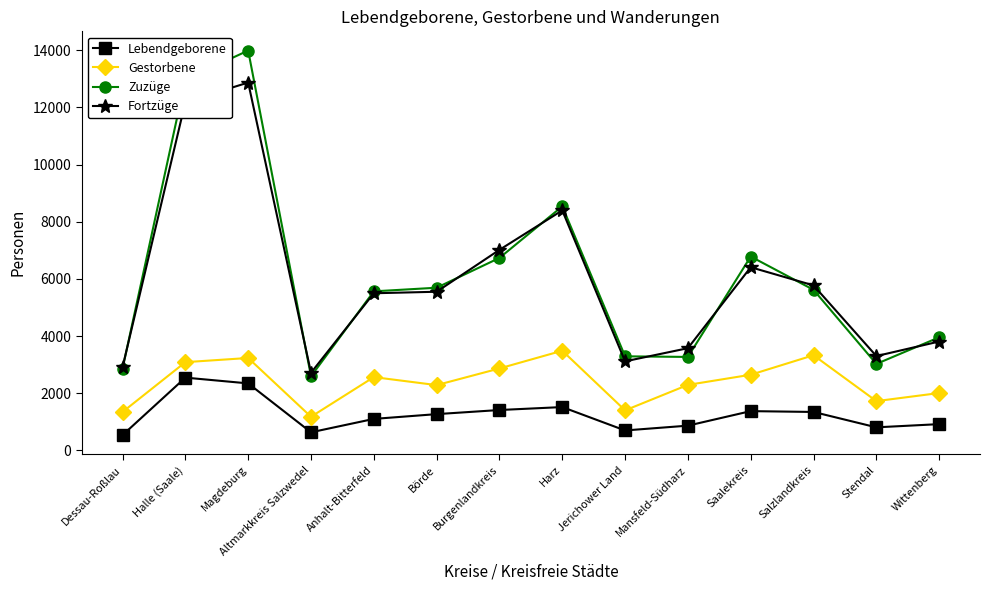

What is the minimum value for Lebendgeborene?

539